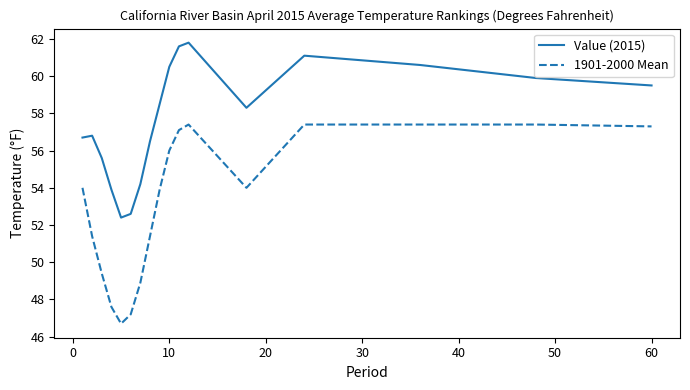

True or false: 1901-2000 Mean and Value (2015) intersect in this chart.

False